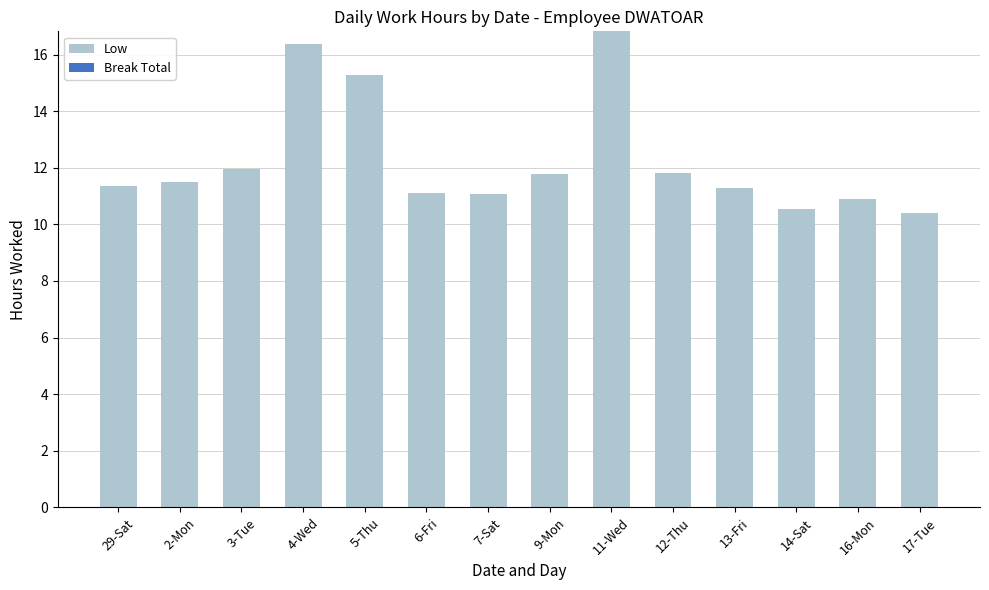

What is the difference between the second highest and minimum values?

6.0